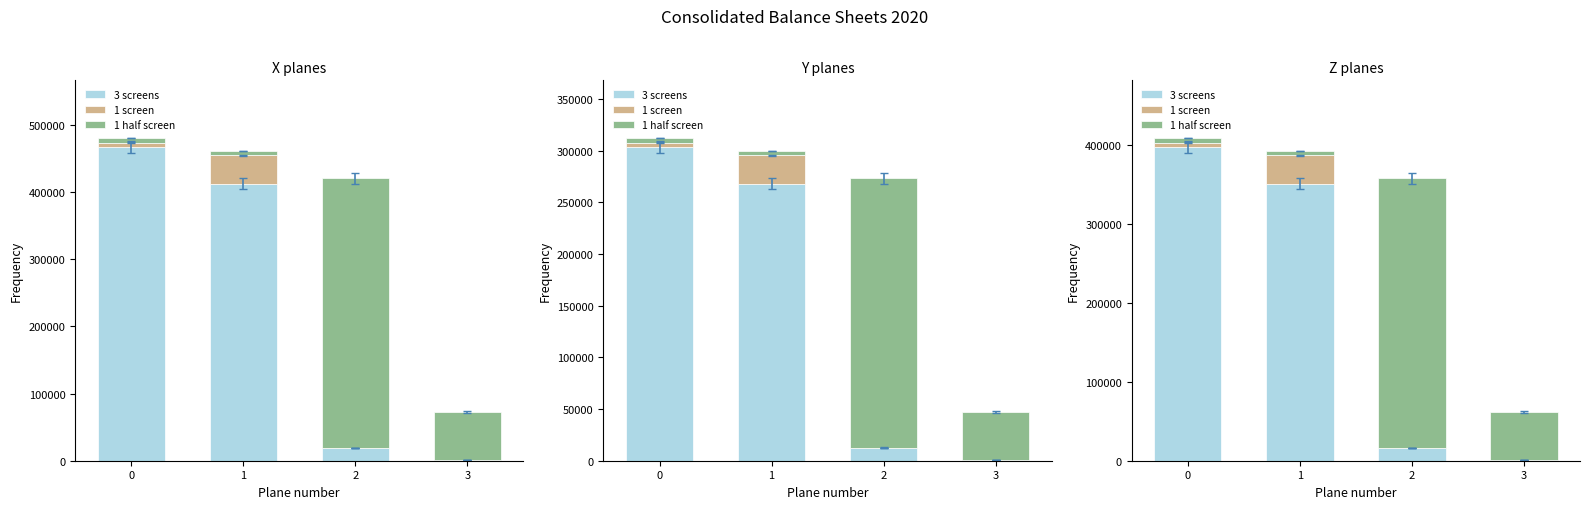

What is the average value of the 1 screen series?

10772.7